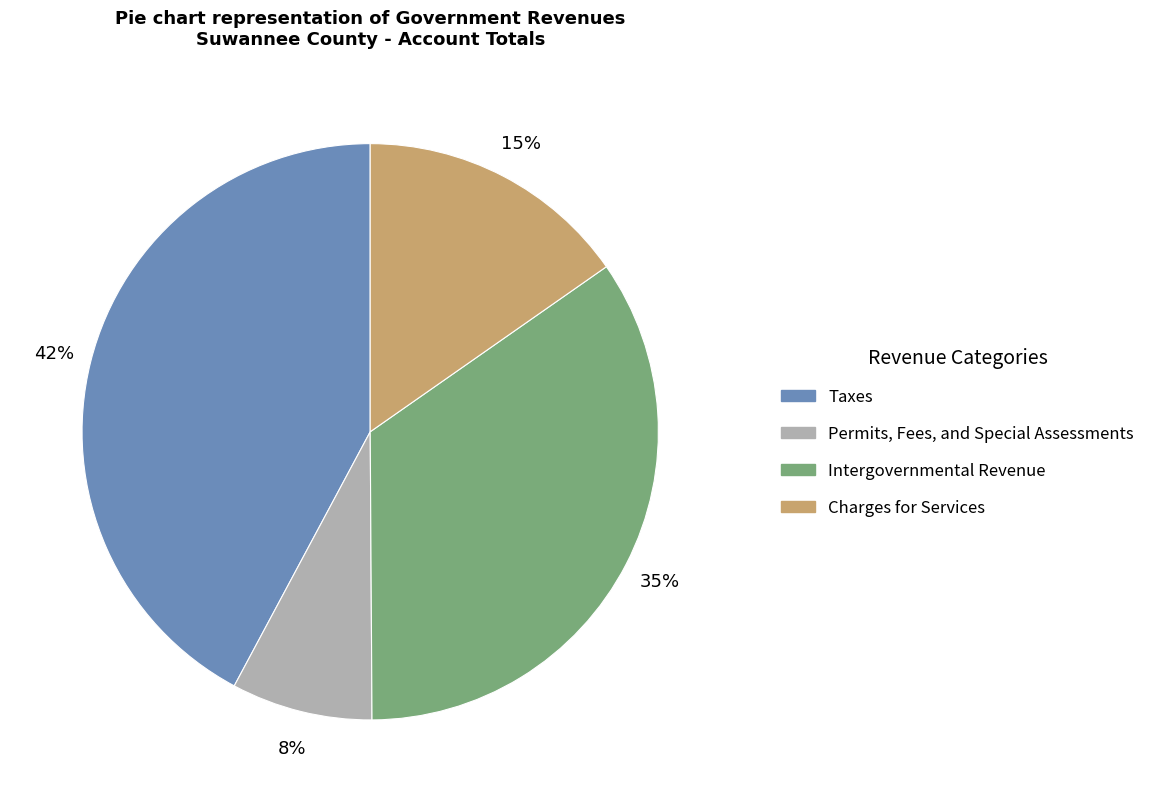

Do Intergovernmental Revenue and Permits, Fees, and Special Assessments together represent more than half of the pie?

No